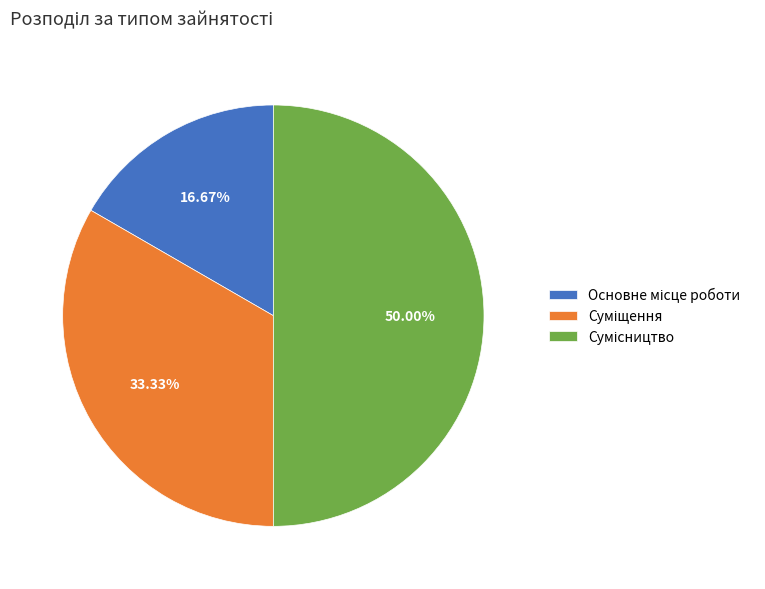

How many slices are in this pie chart?

3